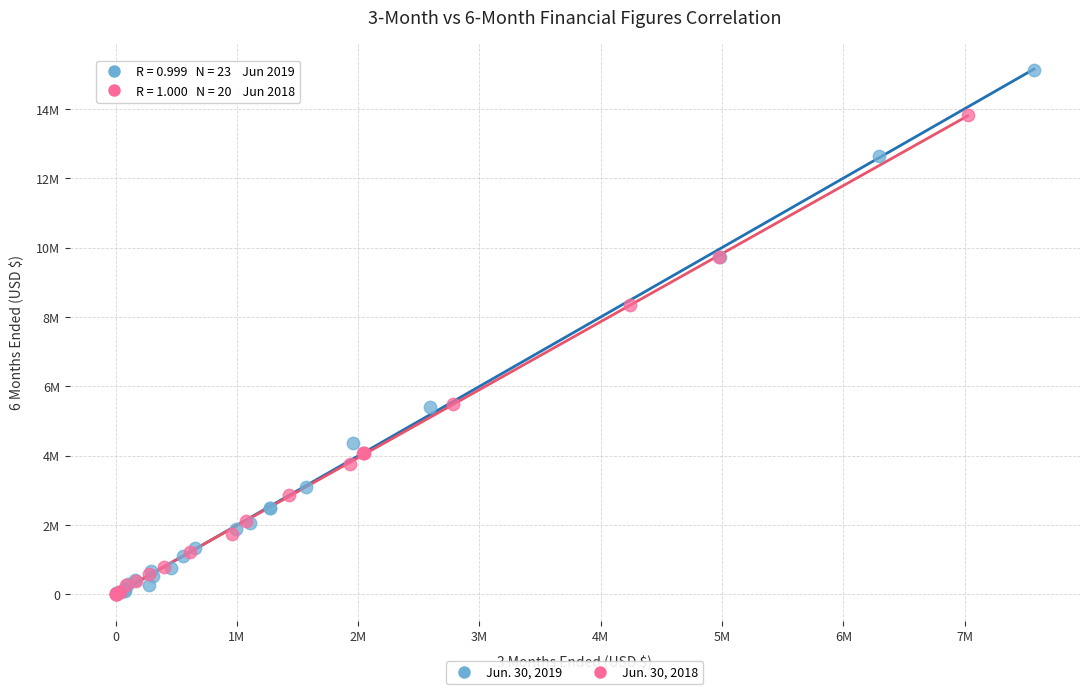

What are all the series names shown in the legend?

Jun. 30, 2019, Jun. 30, 2018